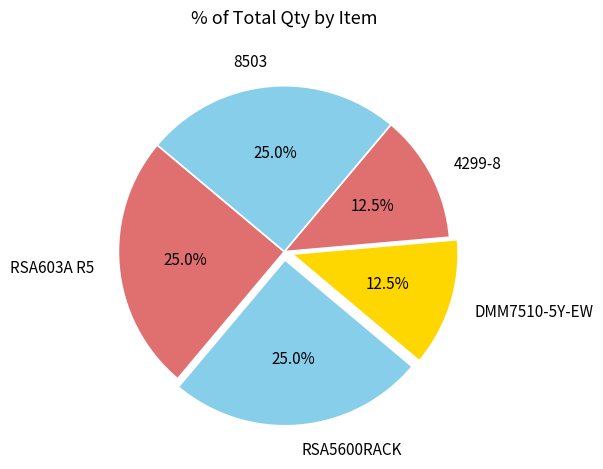

Is there a majority slice in this chart?

No